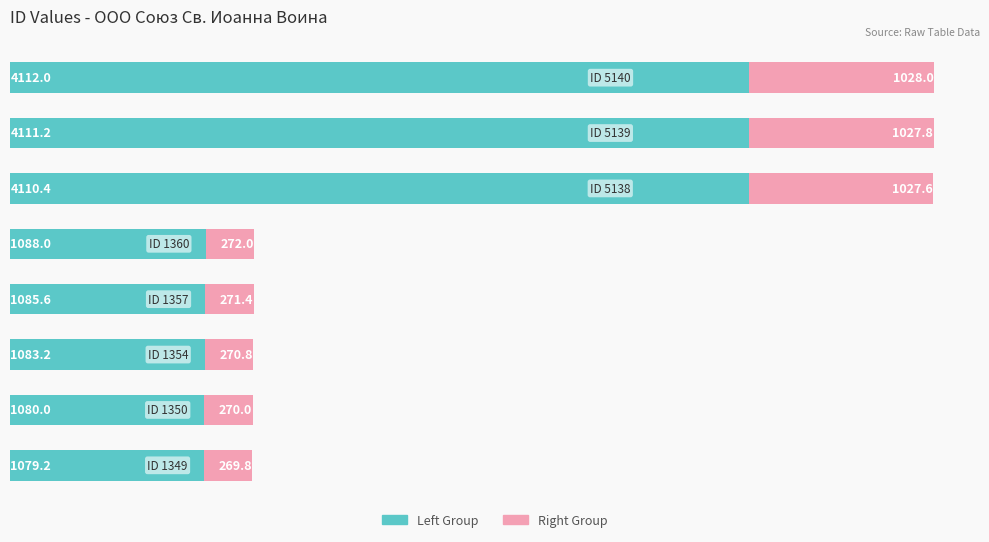

What is the average value of the Left Group series?

2218.7